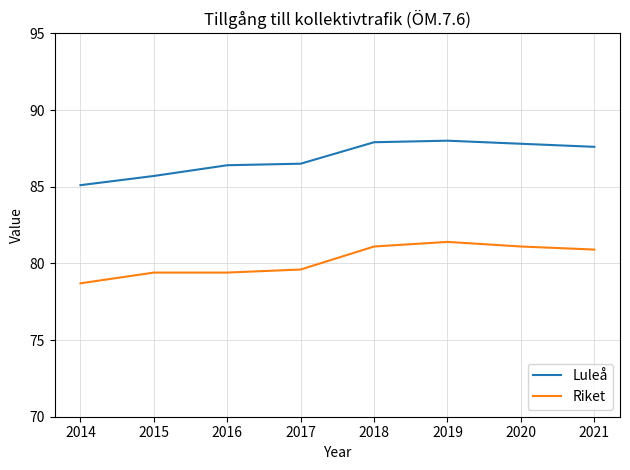

True or false: Riket and Luleå cross at least once.

False